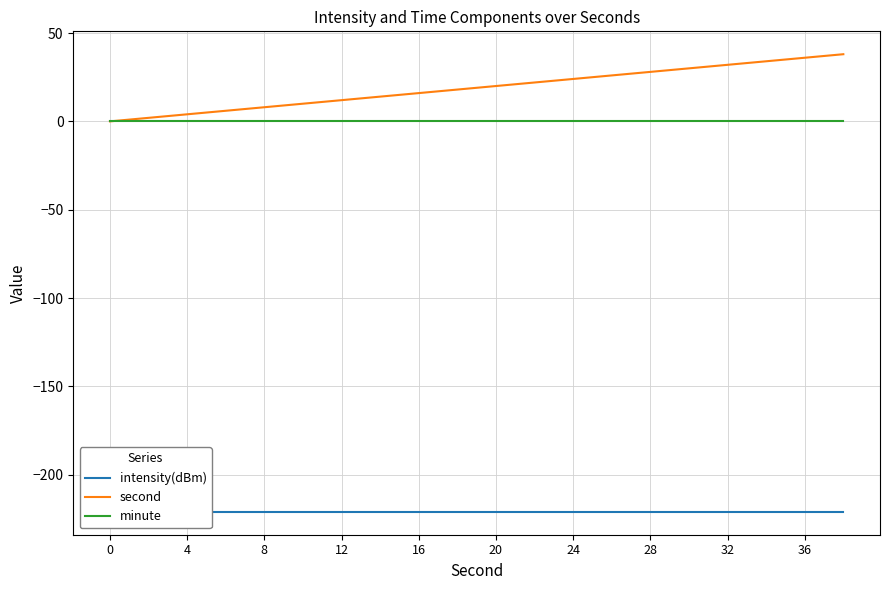

What is the highest value of the second series?

38